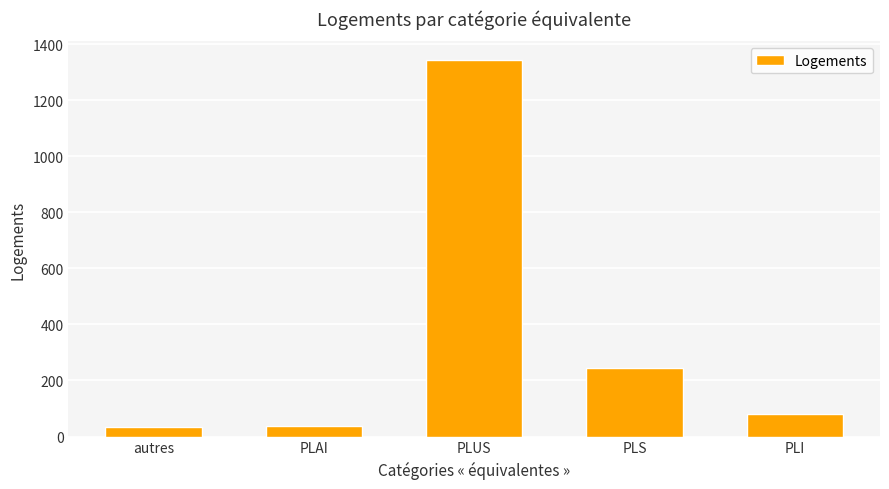

What is the label of the 3rd bar from the right?

PLUS